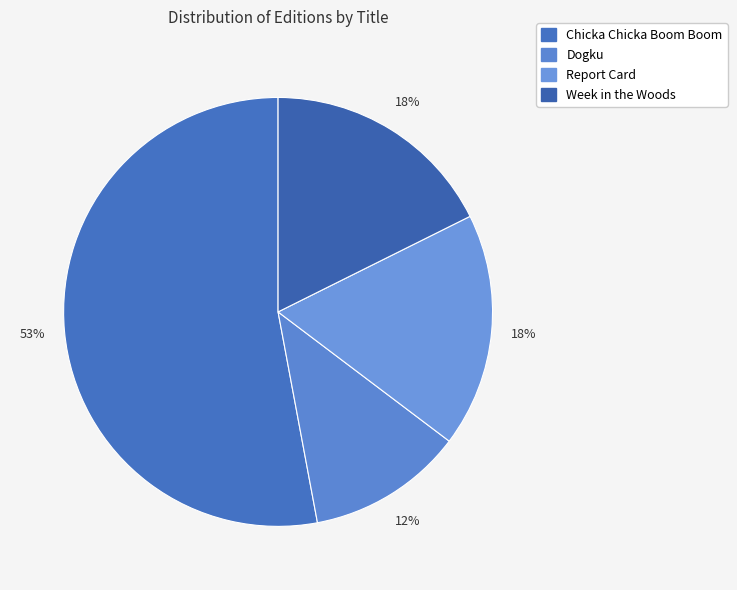

Which slice is the smallest?

Dogku